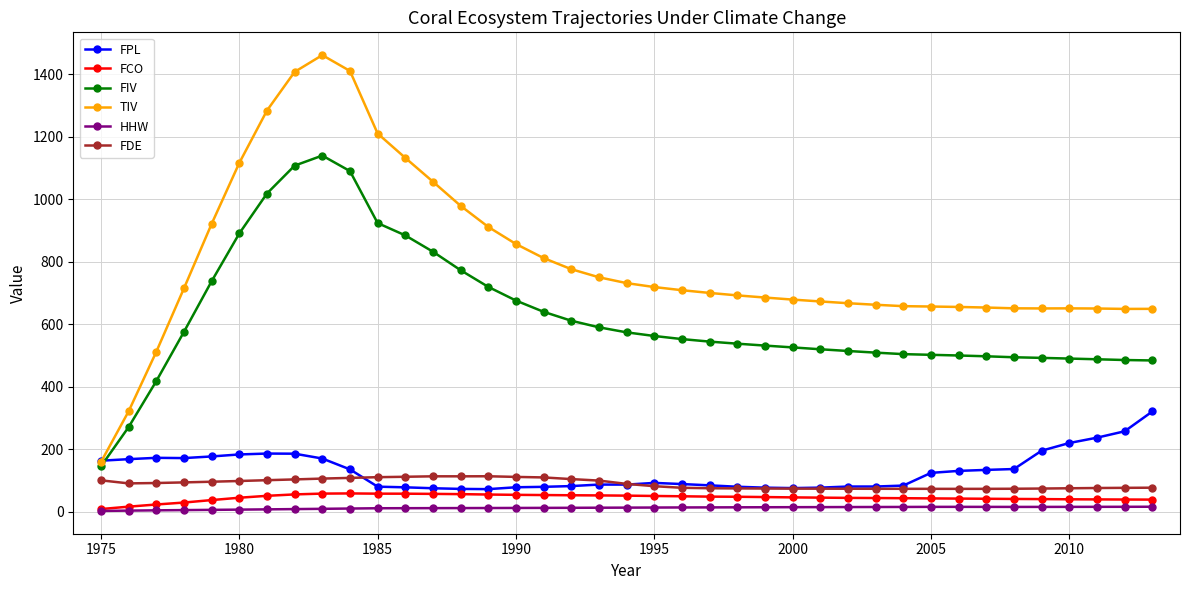

True or false: TIV and FIV intersect in this chart.

False